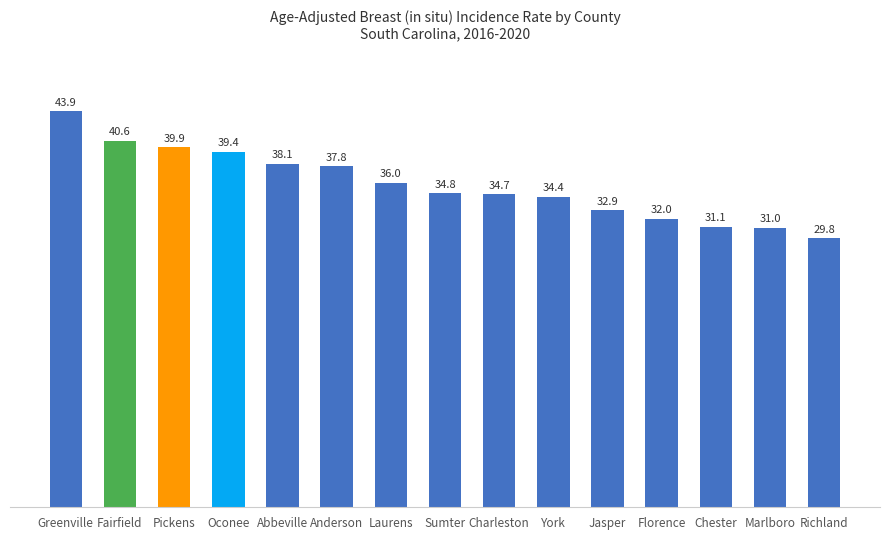

What position from the right is Jasper?

5